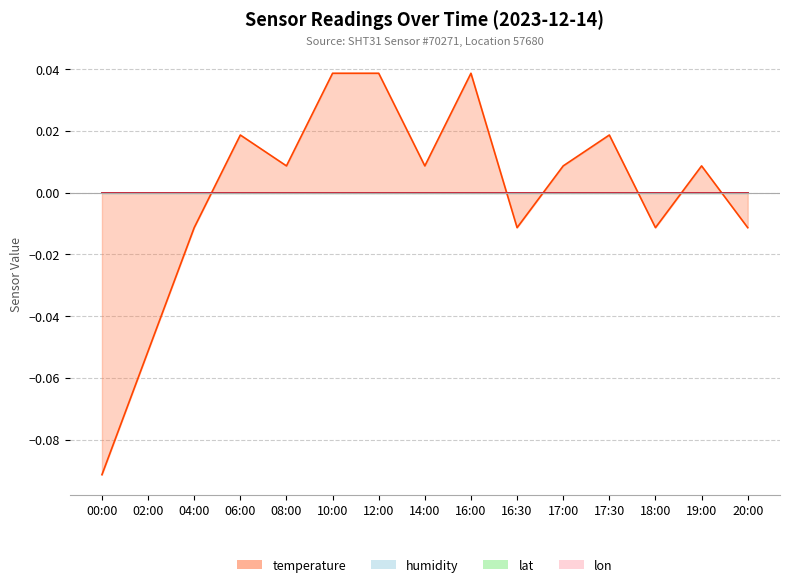

Between 02:00 and 06:00, which series saw the biggest shift?

temperature